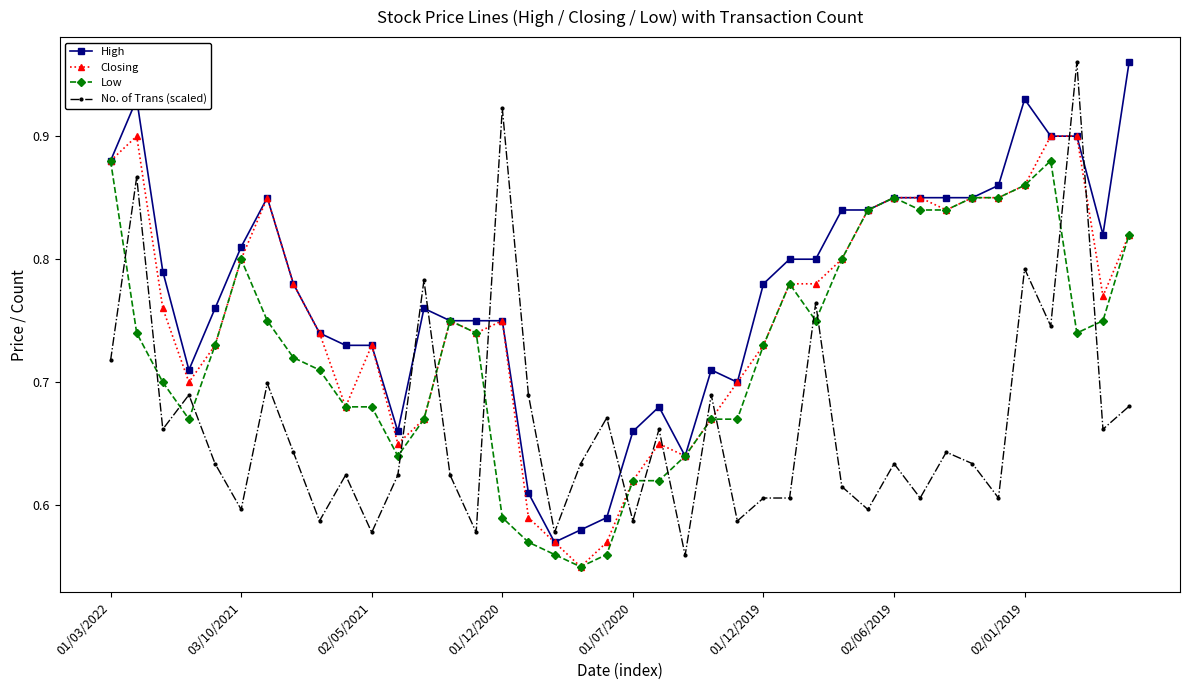

Rank the series by their average value, from lowest to highest.

No. of Trans (scaled), Low, Closing, High